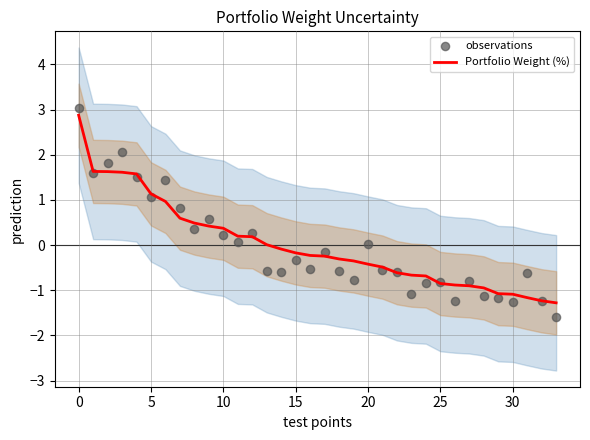

What is the lowest value of the Portfolio Weight (%) series?

-1.3